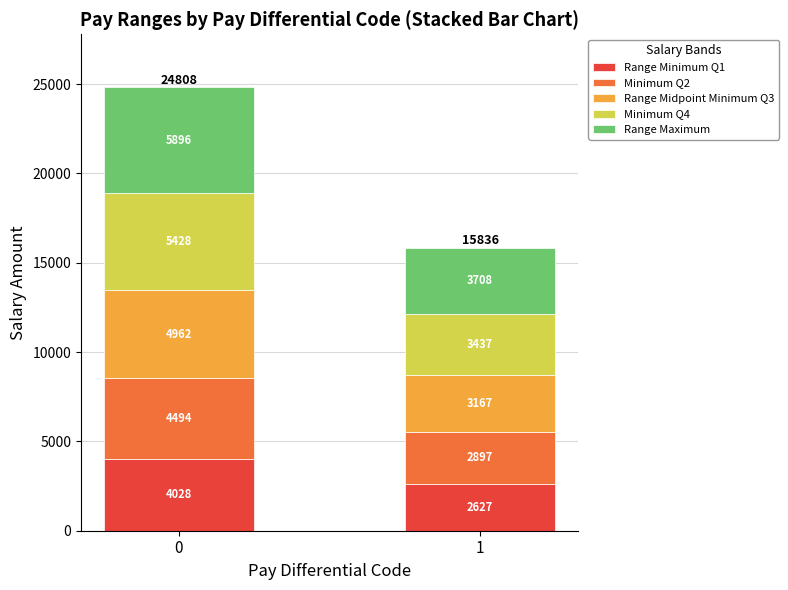

The value of Range Minimum Q1 at 0 is 4028. True or false?

True